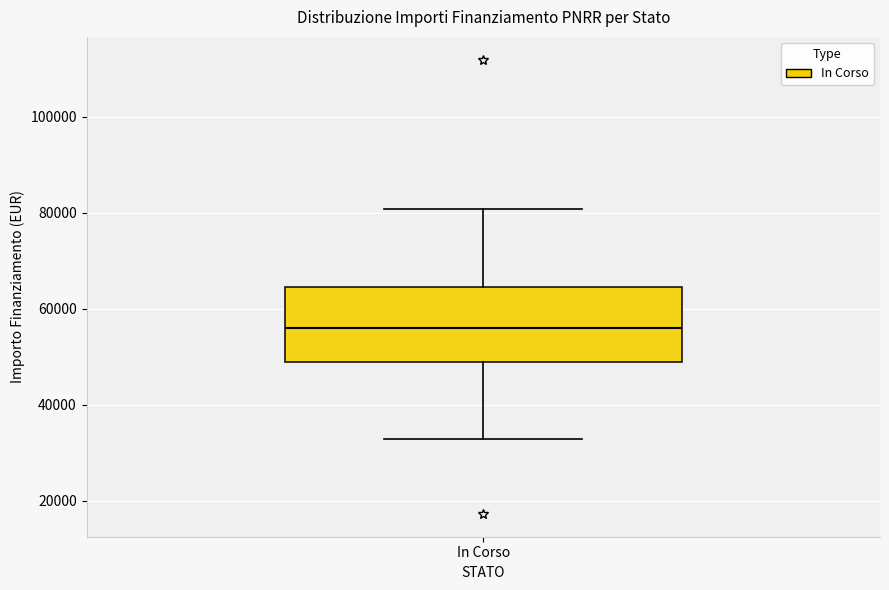

Transcribe this box plot: give where the median line is, the range the box spans, and where the two whiskers end, as read against the y-axis. The values are not printed on the chart, so give them approximately, as read against the axis.

median 56000, box 50000 to 64000, whiskers 32000 to 80000